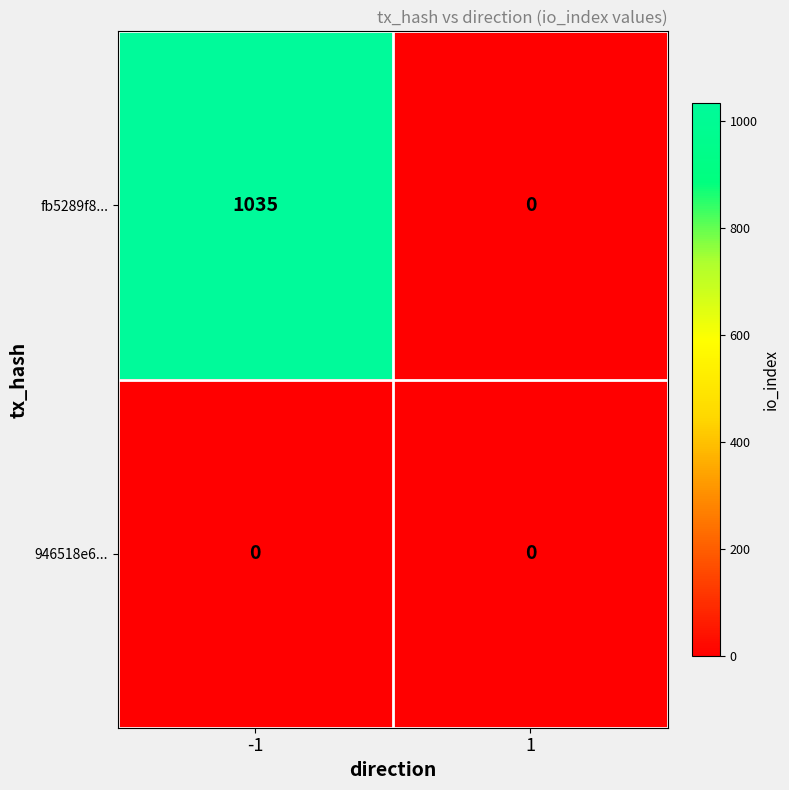

List the series in order of their peak value, lowest first.

946518e6..., fb5289f8...